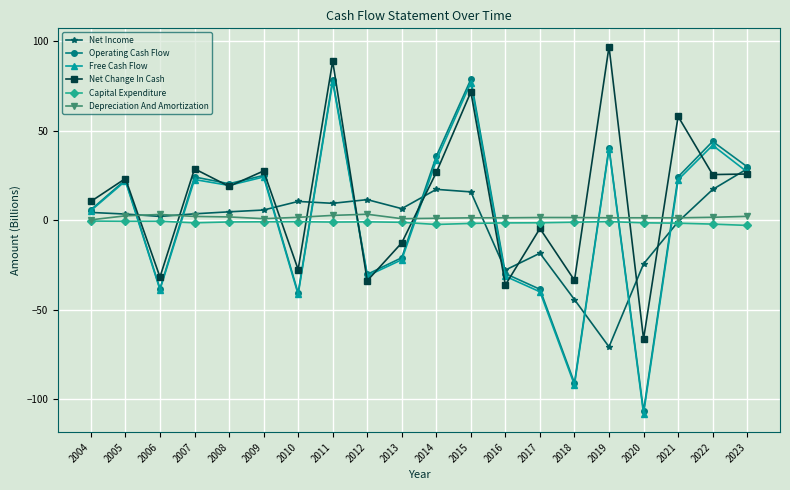

What is the value of the Operating Cash Flow point at the 8th from the left?

78.3